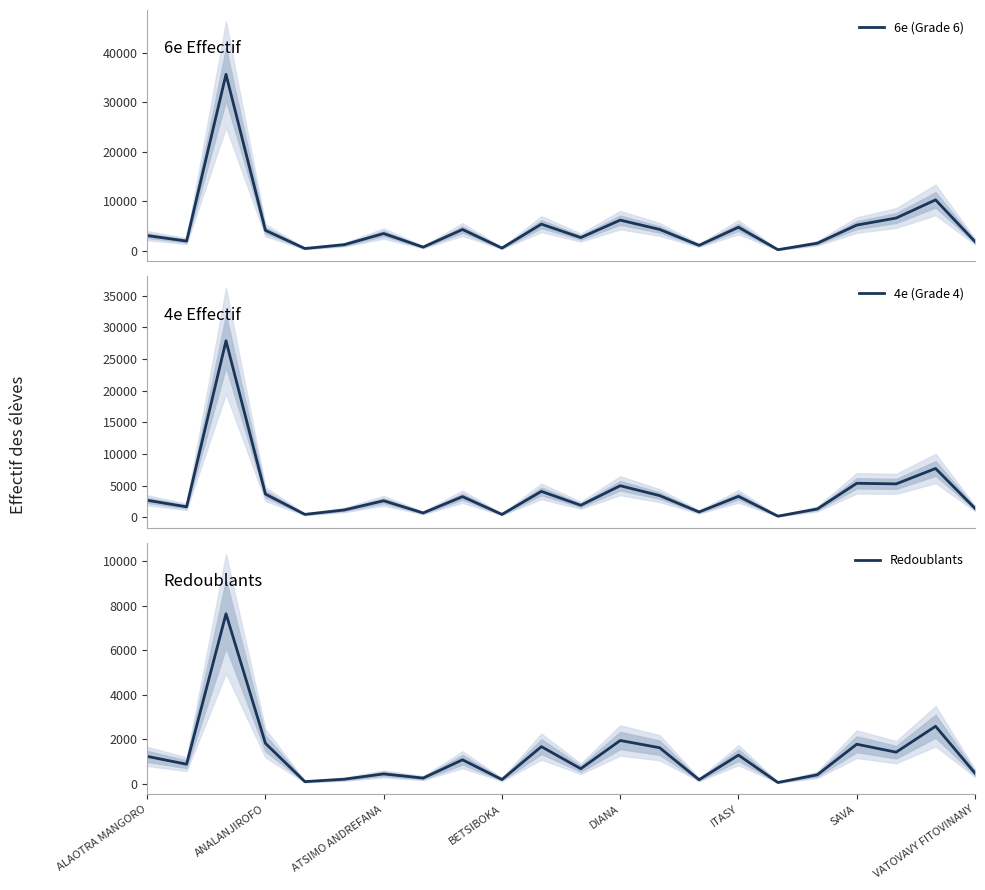

The value of Redoublants at ANALANJIROFO is 1813. True or false?

True